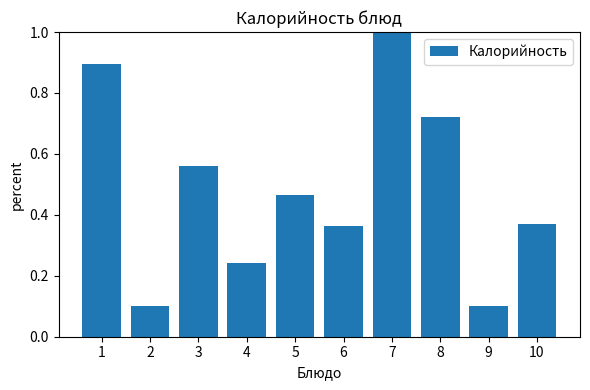

How many values are between 0 and 1?

10